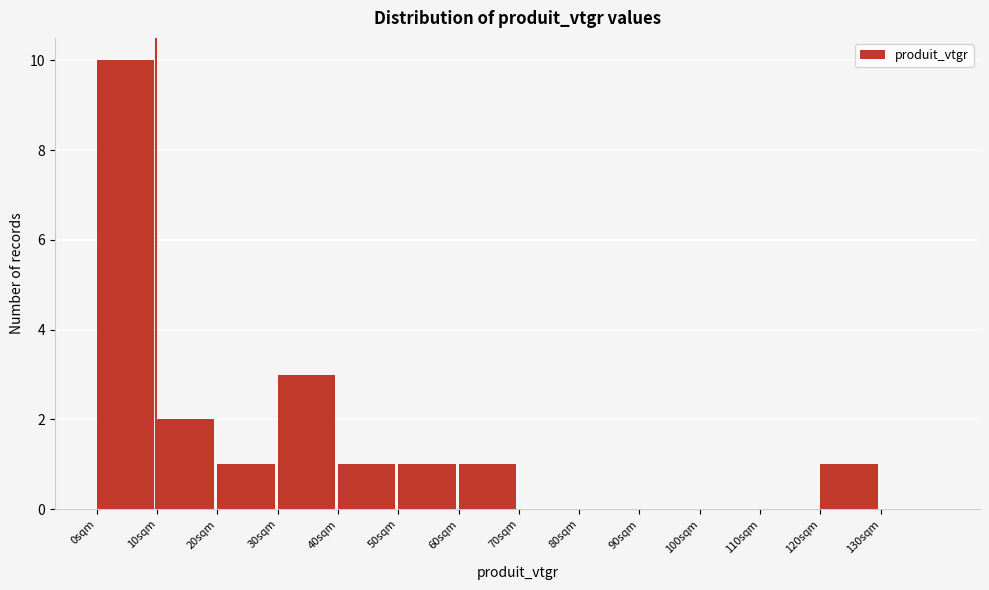

What is the height of the bar covering 50 to 60 on the x-axis? The values are not printed on the chart, so give them approximately, as read against the axis.

1